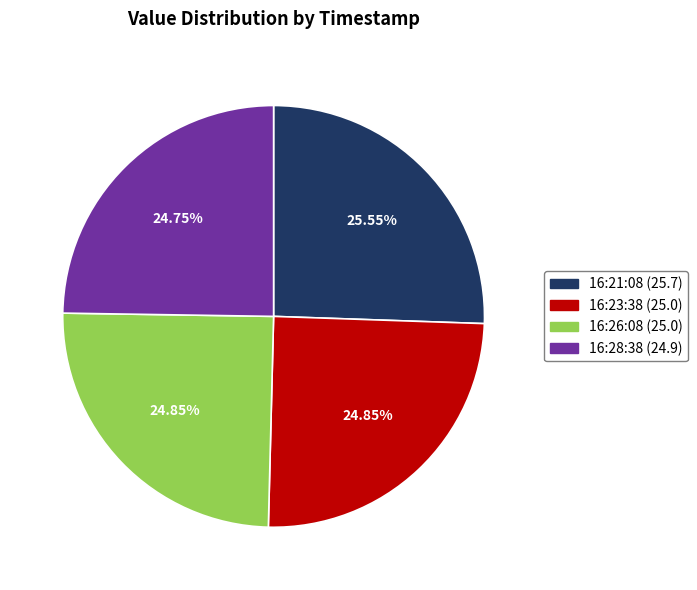

Is there a majority slice in this chart?

No